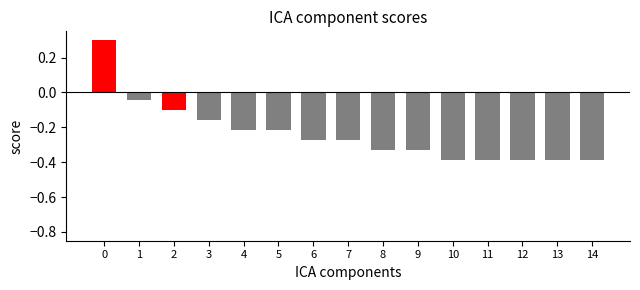

How many values are below zero?

14